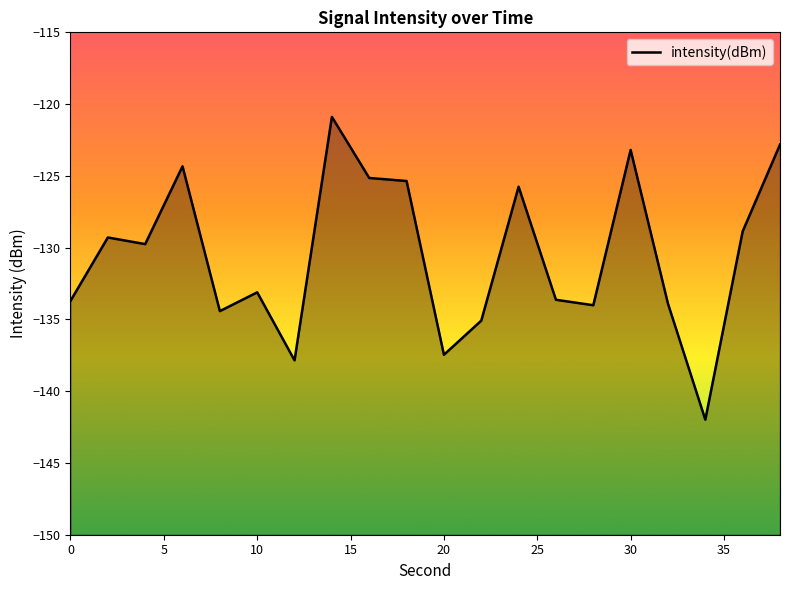

How many interior local peaks (higher than both neighbors) does the data have?

6